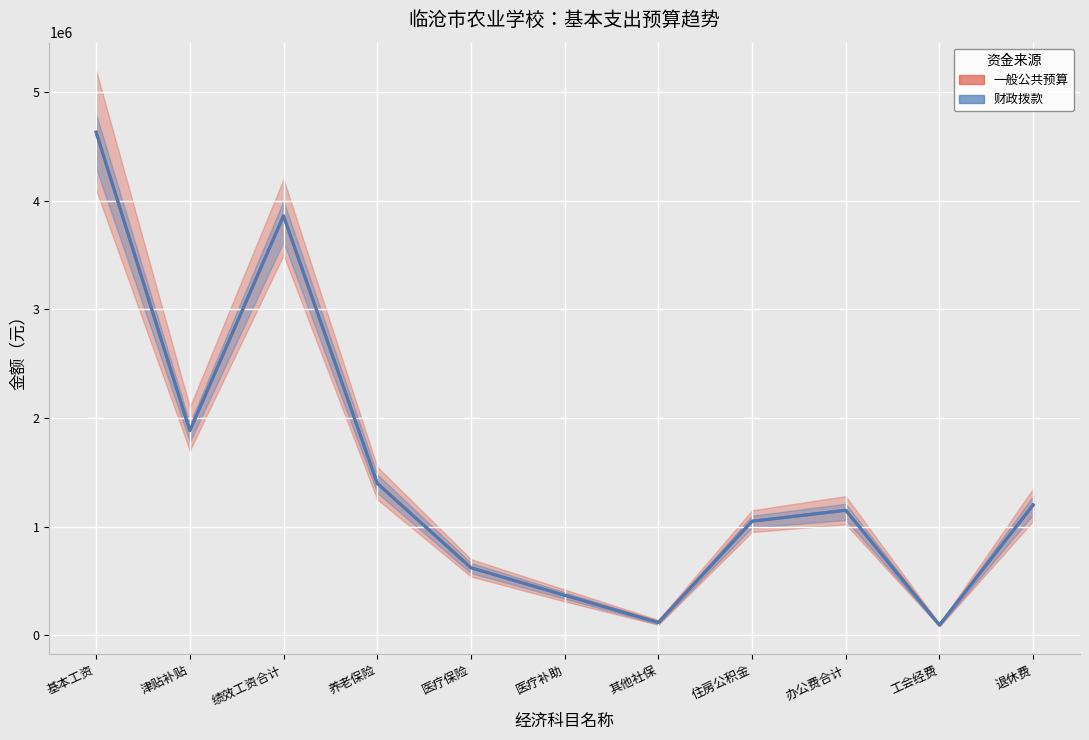

The 财政拨款 series shows 620415.3 at 医疗保险. True or false?

True